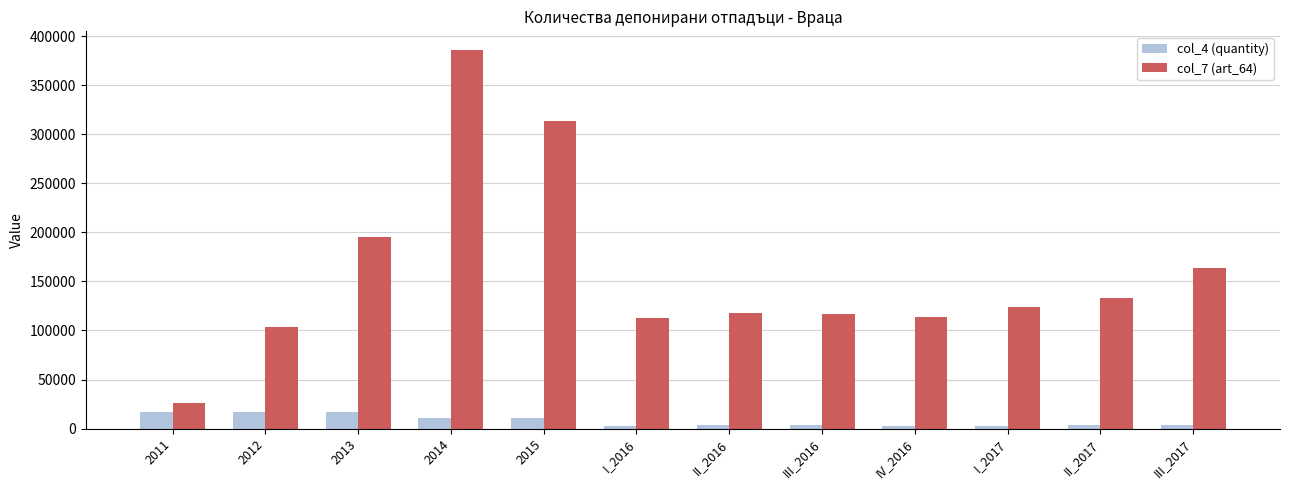

Between 2011 and 2013, which series saw the biggest shift?

col_7 (art_64)